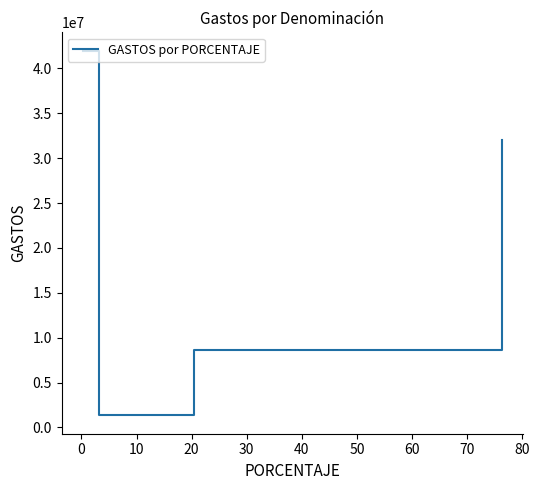

True or false: the data has more than 0 interior local peaks.

False